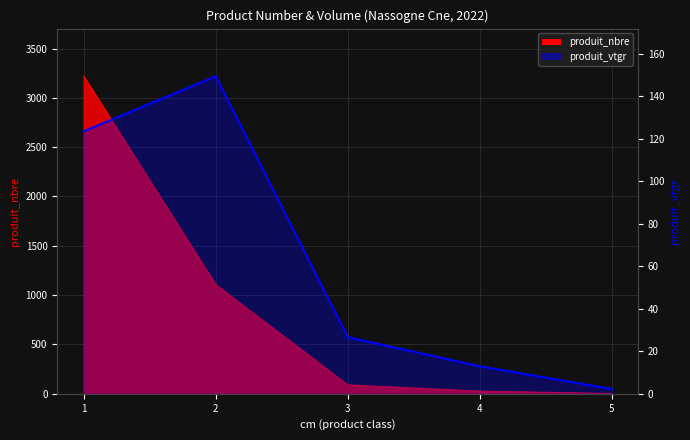

What is the change in value from 2 to 3?

-122.8